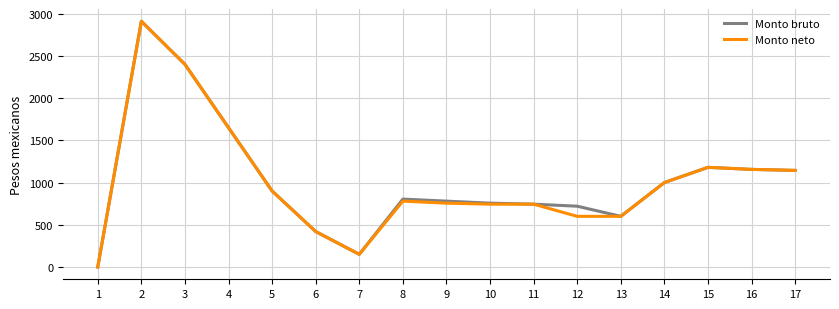

Is it true that Monto neto equals 780 at 8?

True